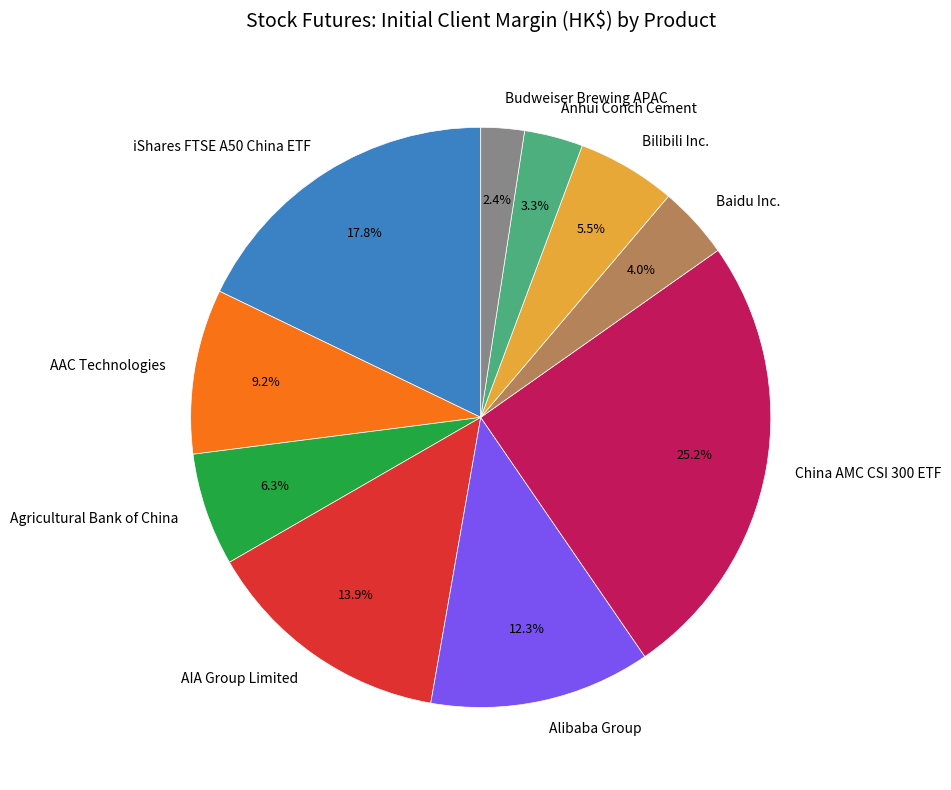

Do China AMC CSI 300 ETF and Alibaba Group together represent more than half of the pie?

No